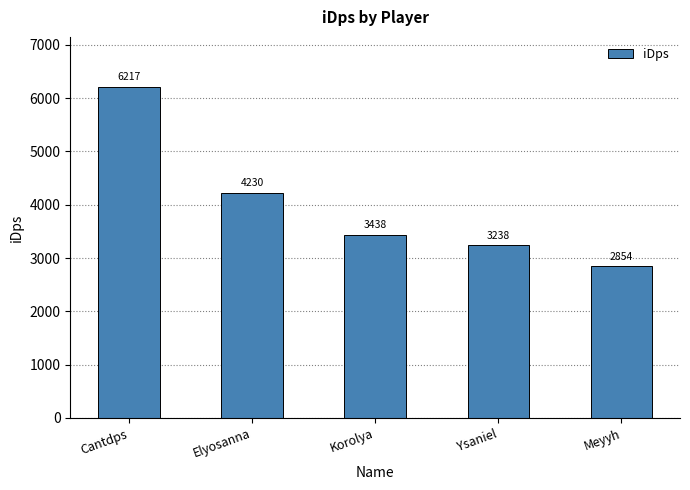

What is the label of the 1st bar from the left?

Cantdps